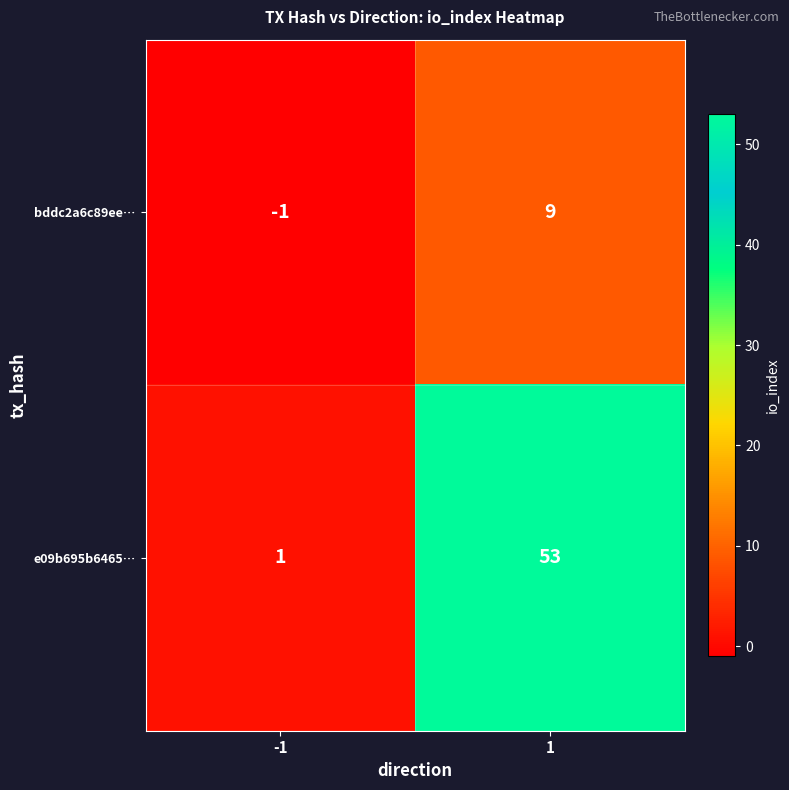

What is the sum of all bddc2a6c89ee… values?

8